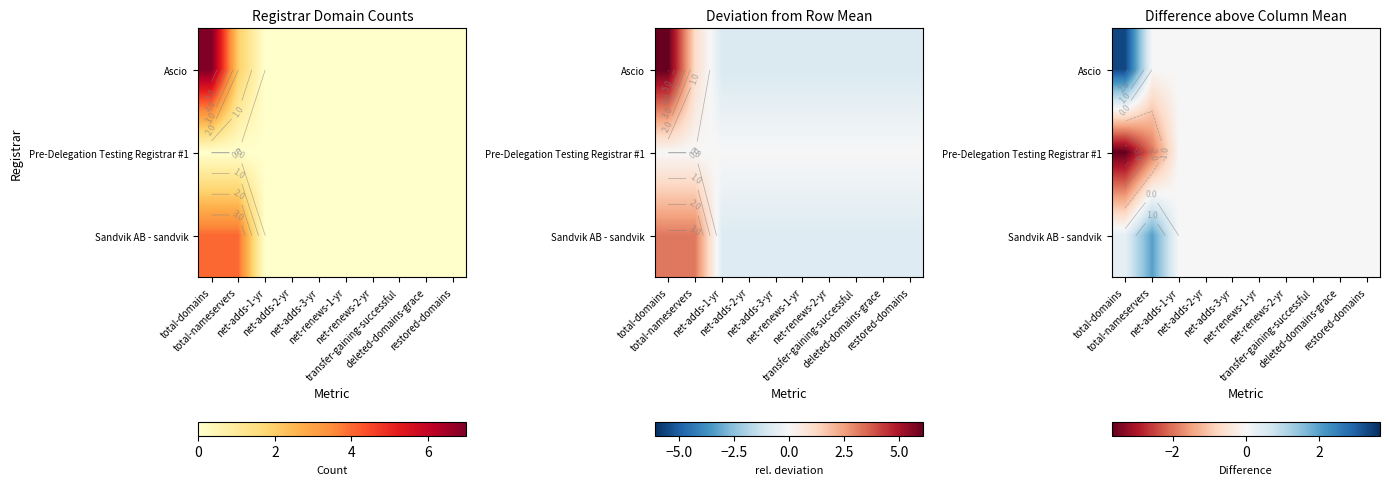

Which series has the largest total across all categories?

Ascio